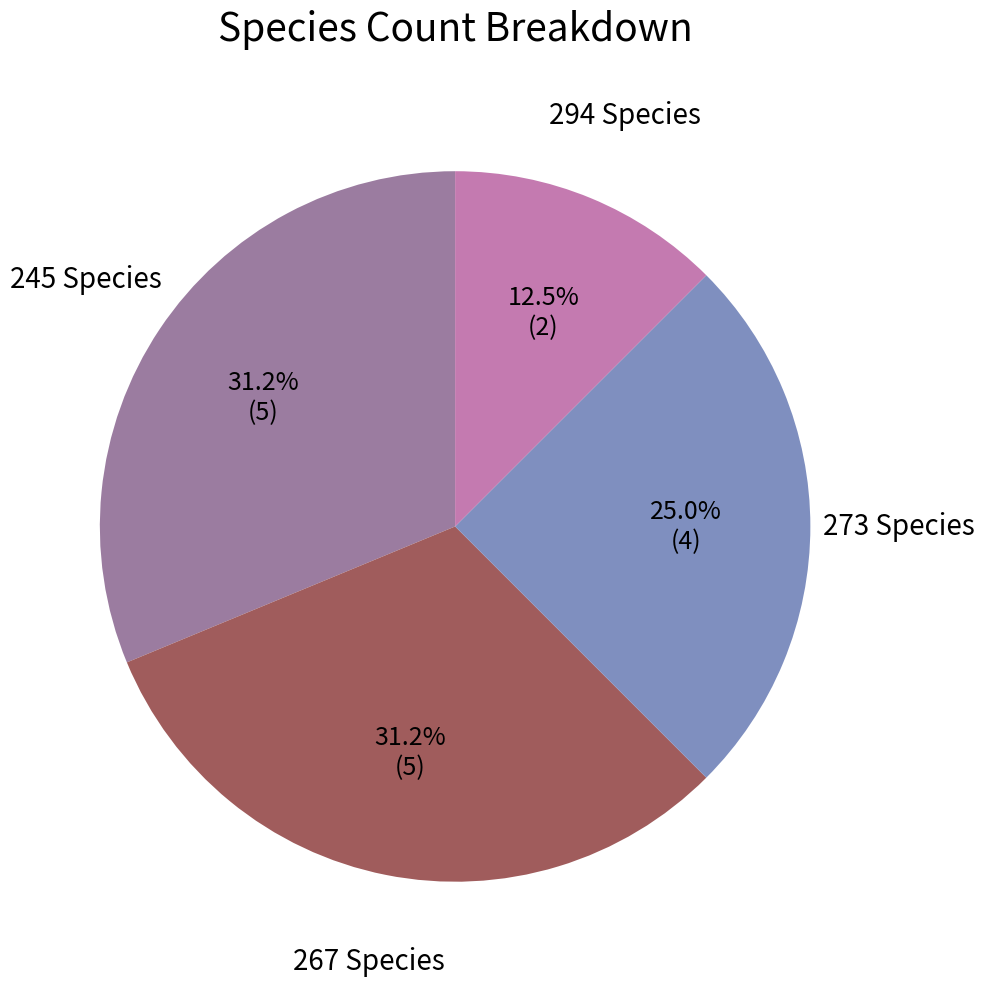

Is the sum of 273 and 267 greater than half?

Yes